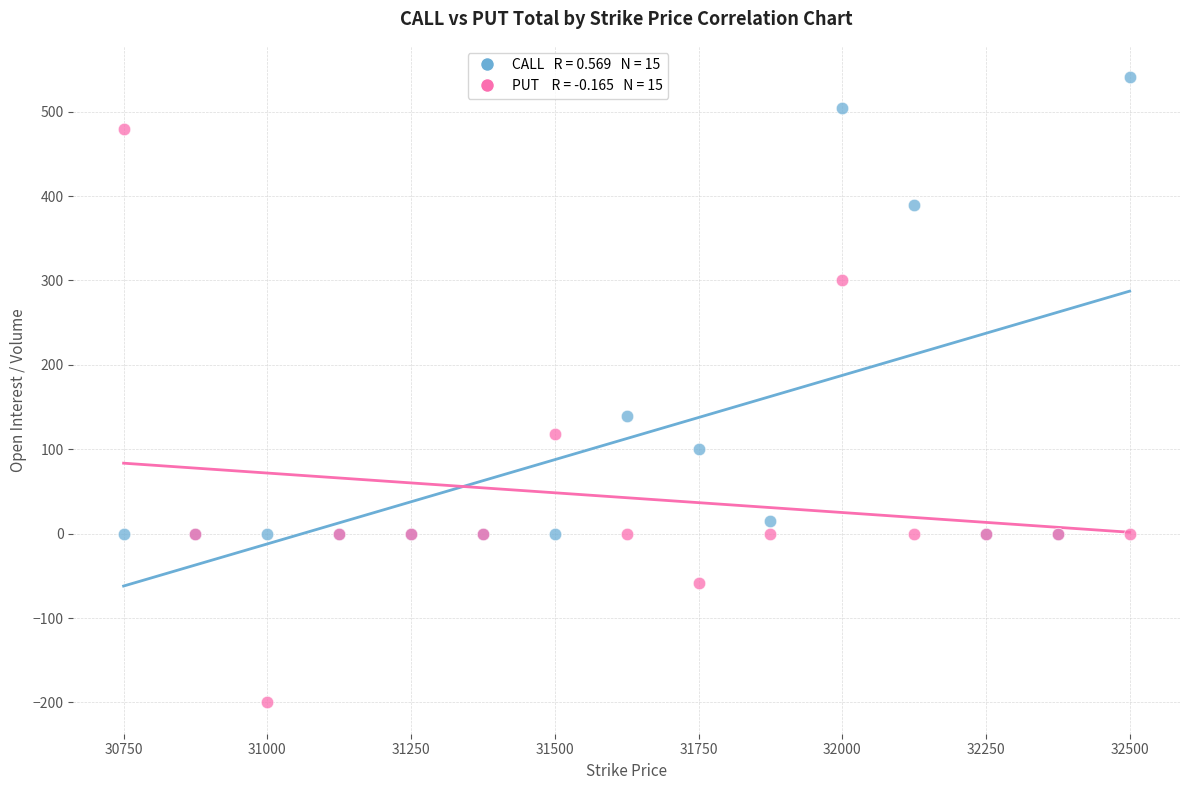

Across all series, what Y value is closest to 170?

140